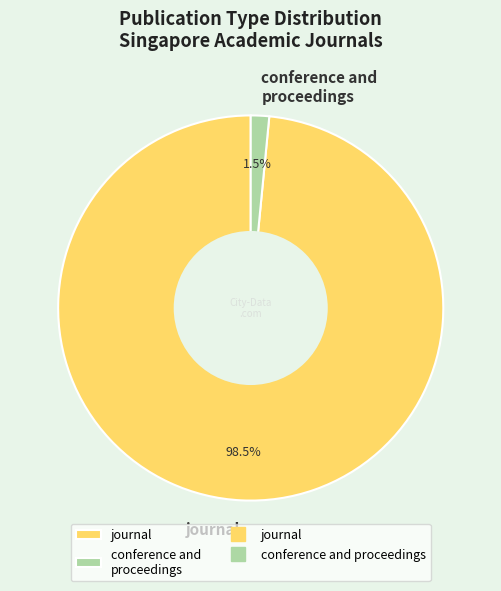

Rank the categories by value from lowest to highest.

conference and proceedings, journal